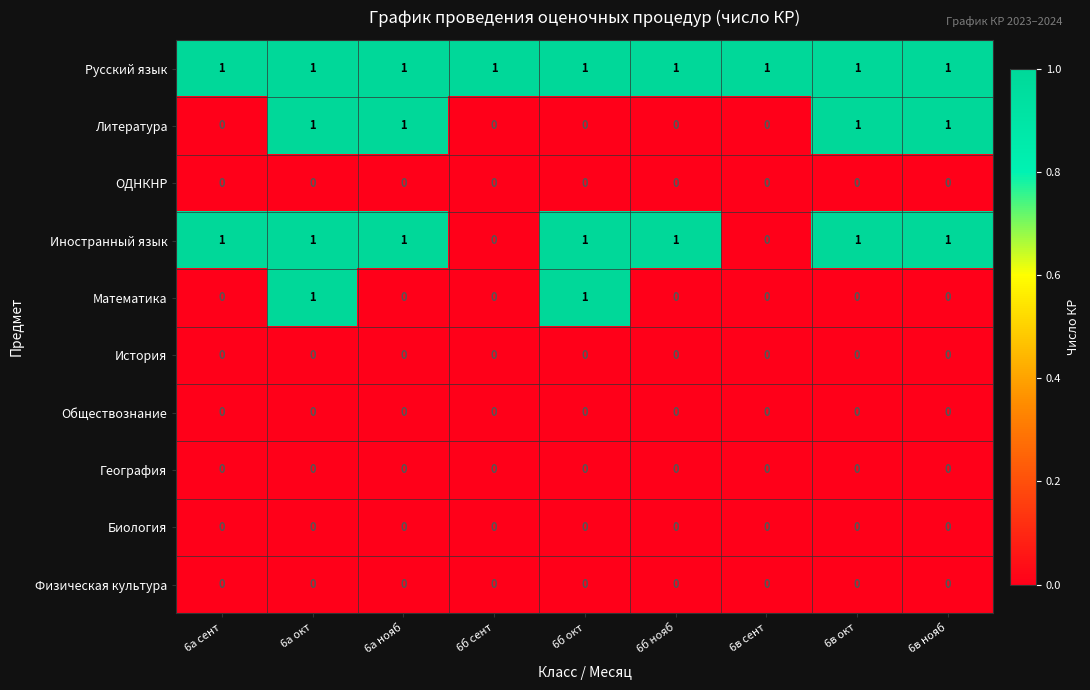

How many Математика values are between 0 and 1?

9